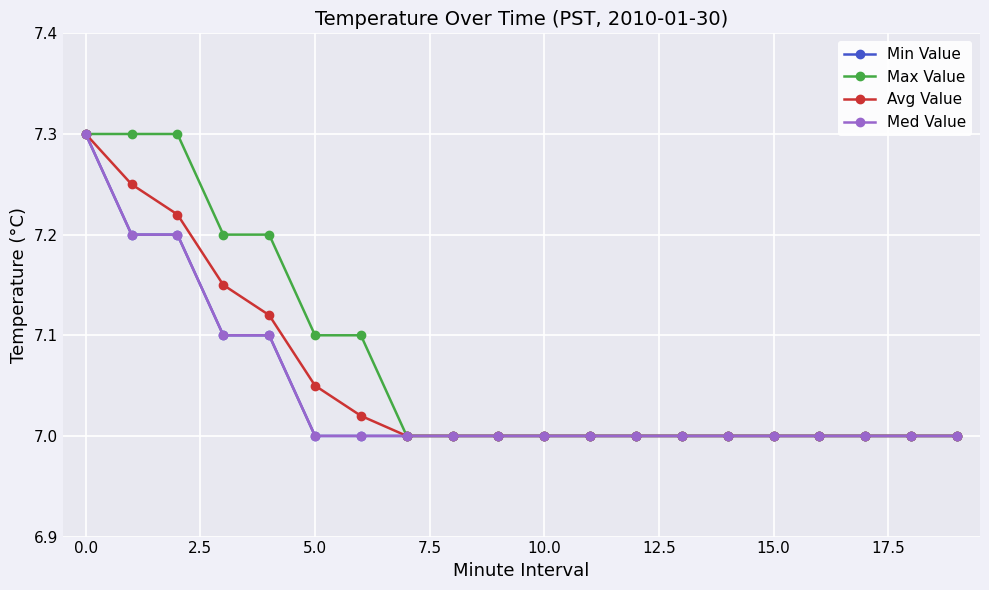

What is the highest value of the Avg Value series?

7.3